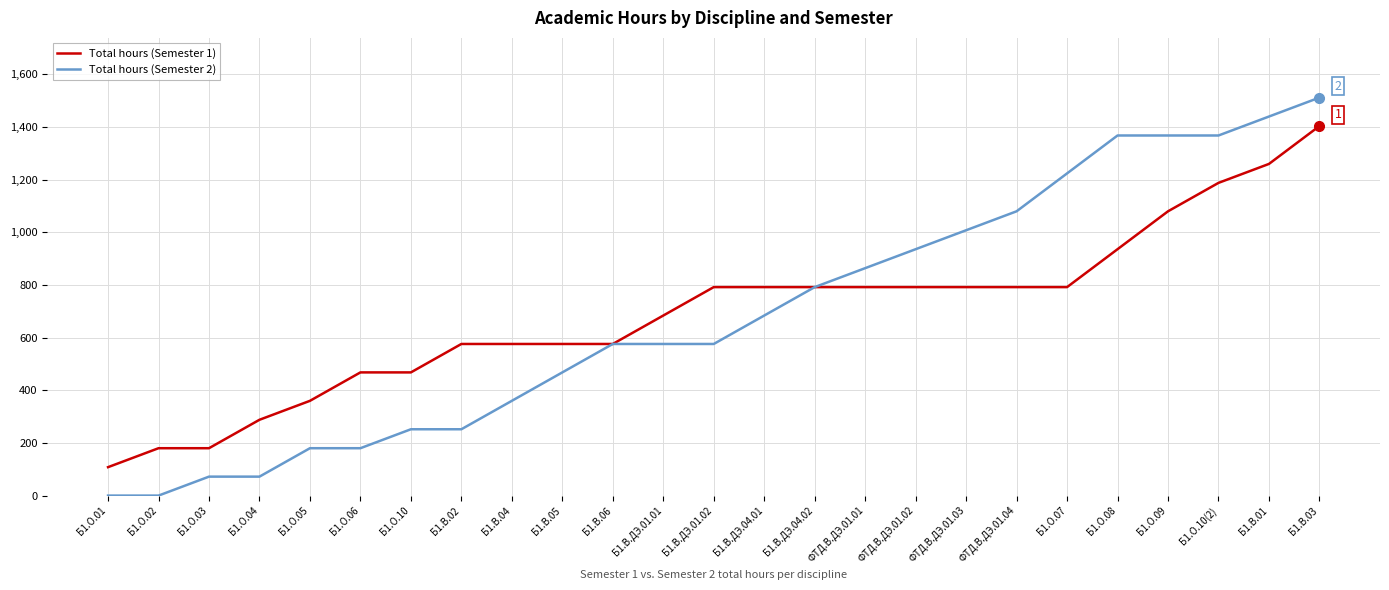

Which series has the largest range (max minus min)?

Total hours (Semester 2)